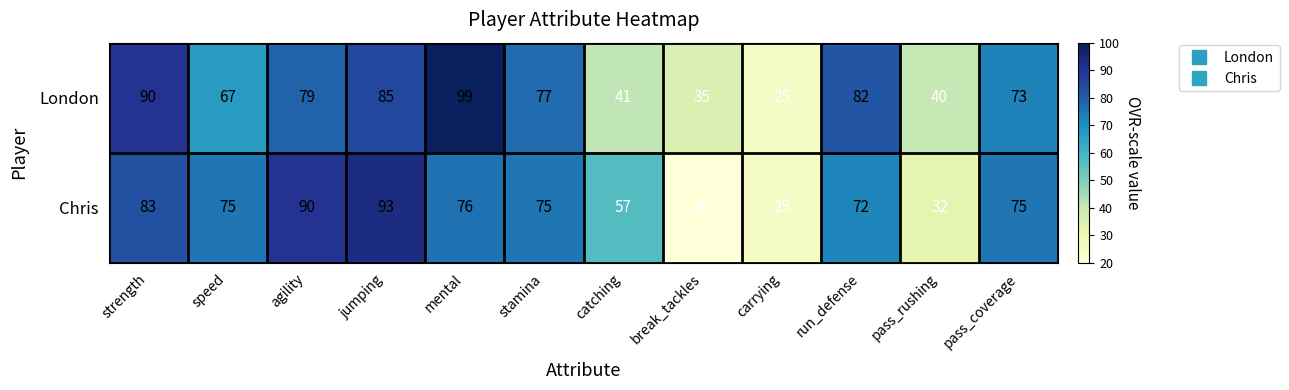

Is it true that Chris equals 33 at break_tackles?

False